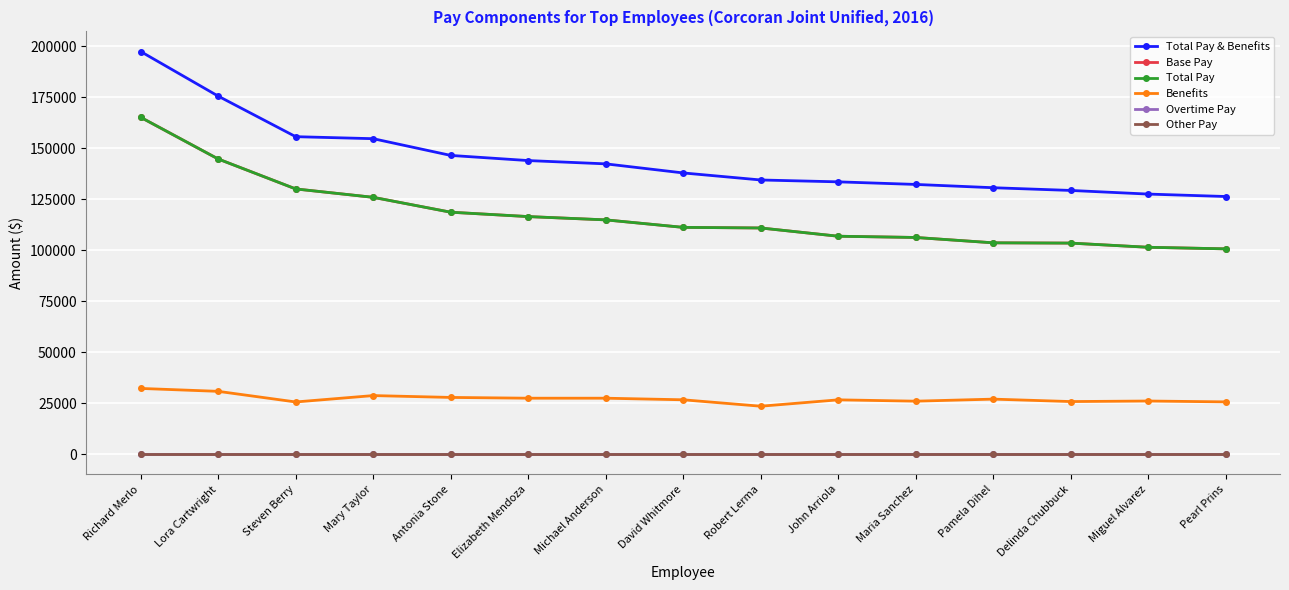

Which has a higher value, Richard Merlo or Michael Anderson?

Richard Merlo